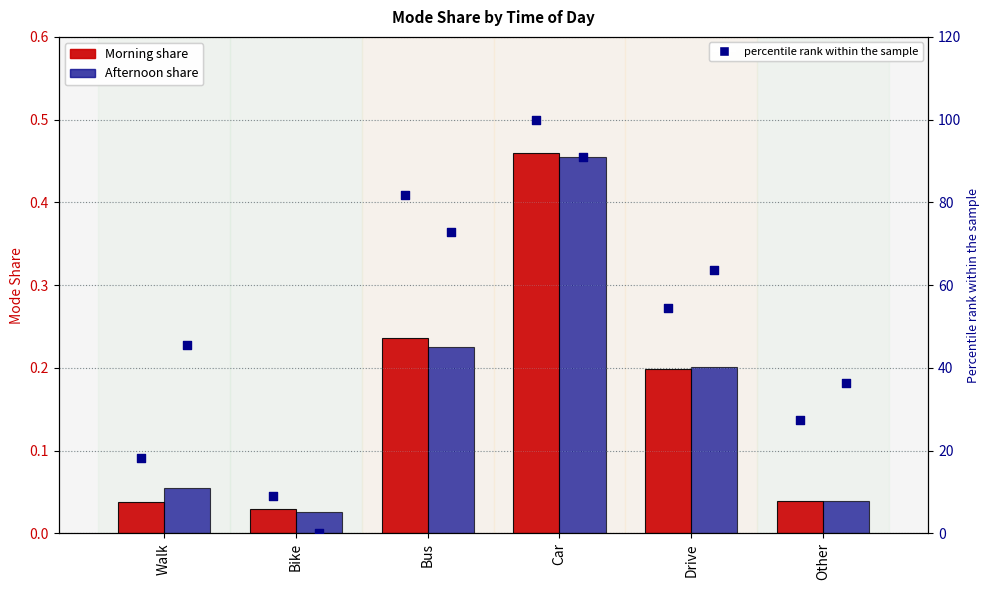

What is the total value across all series at Drive?

118.6